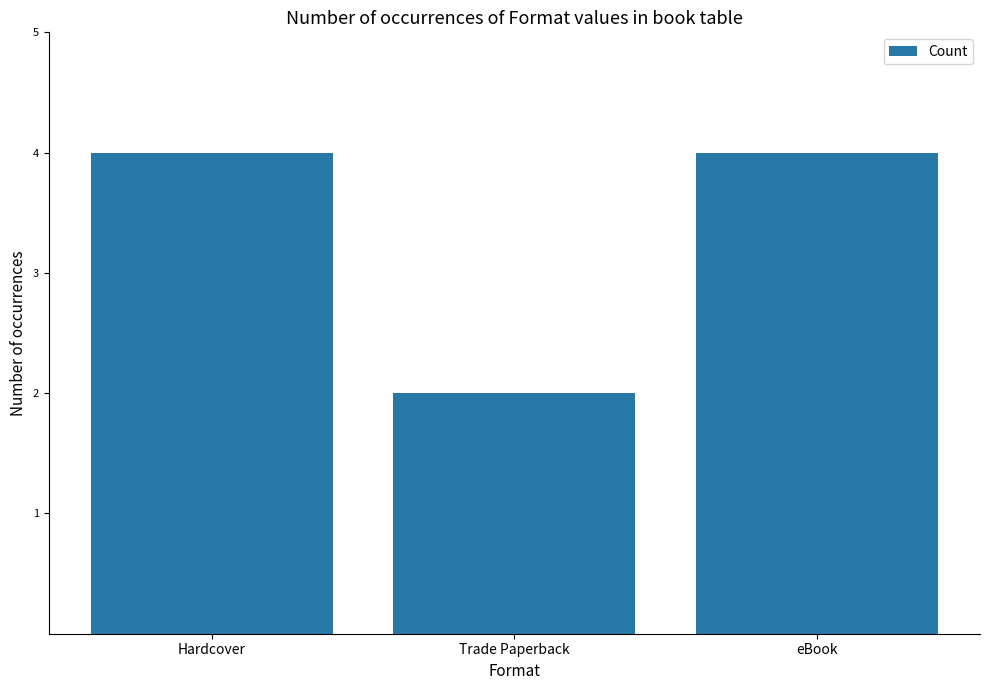

What is the change in value from Hardcover to Trade Paperback?

-2